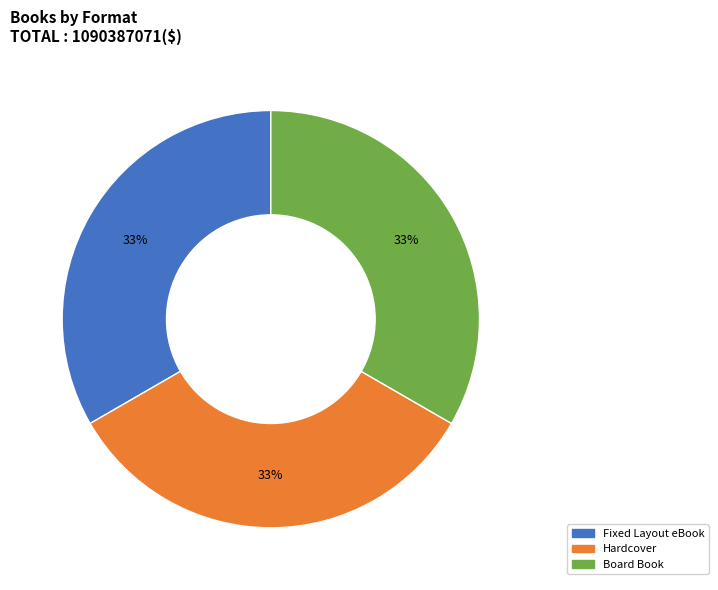

To the nearest percent, what is the average slice percentage?

33%